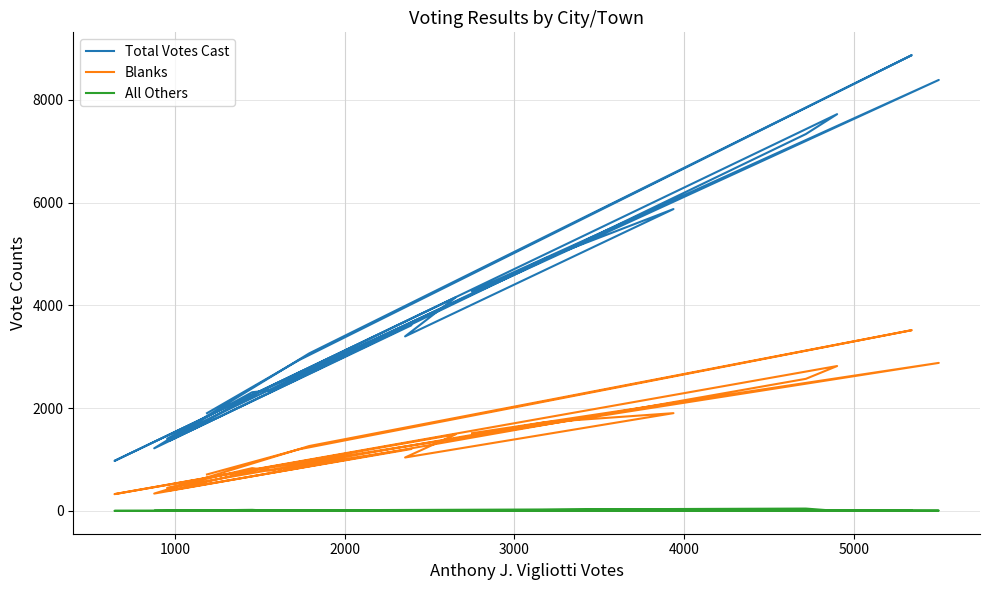

How many values in the All Others series are below 6?

10